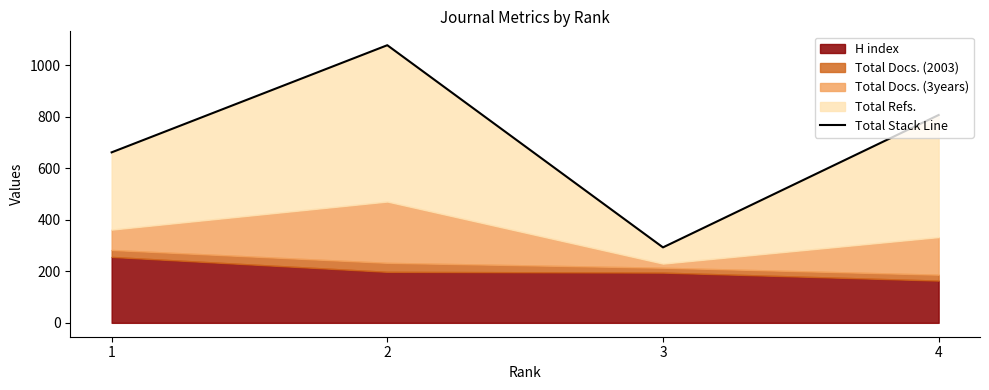

What is the sum of all values?

2840